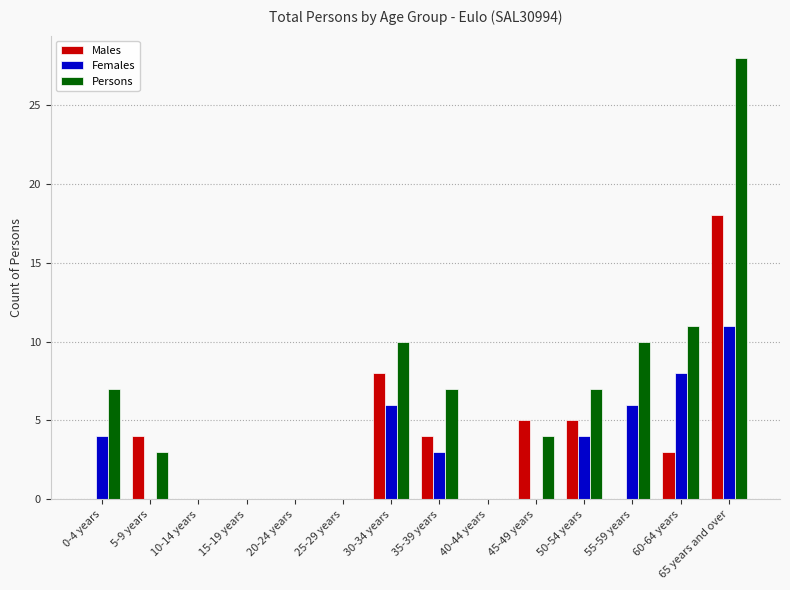

Which series changed the most between 25-29 years and 50-54 years?

Persons